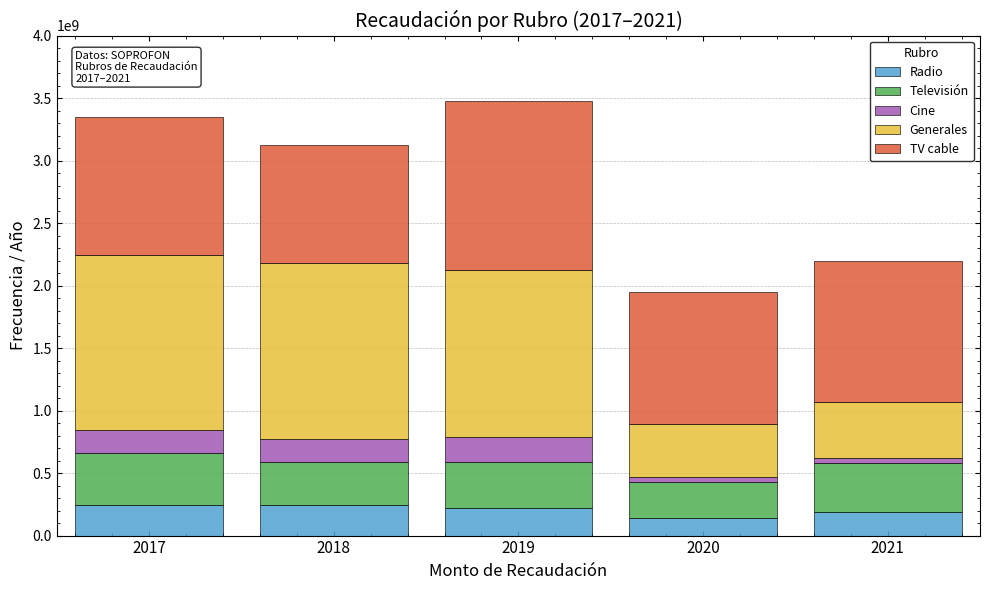

What is the total value across all series at 2019?

3478419807.0